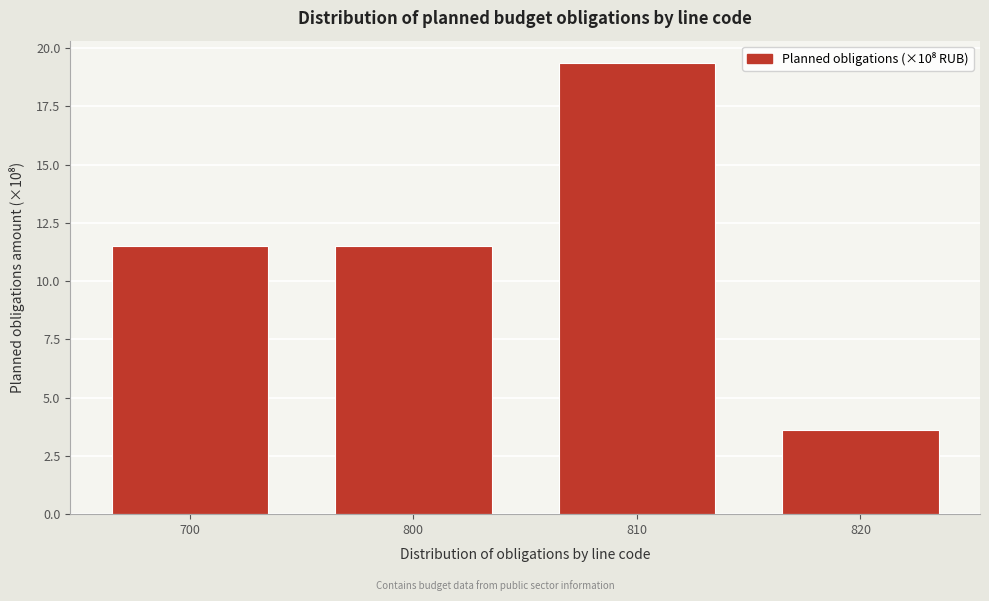

Reading left to right, list all the values displayed in this chart.

11.5	11.5	19.4	3.6